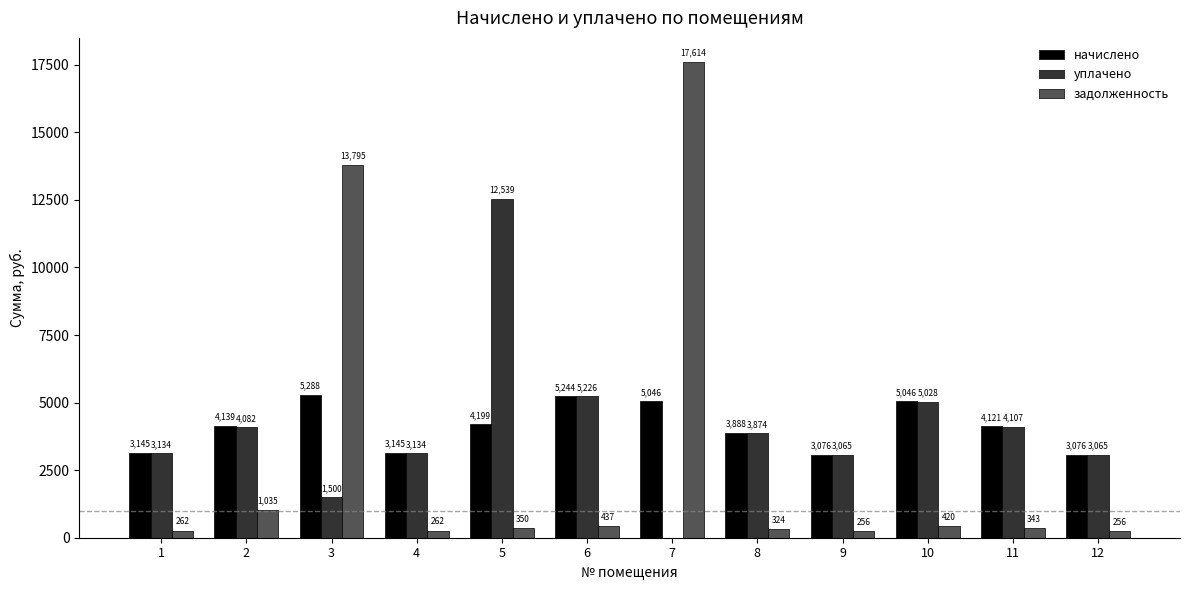

At which category is the sum across all series the highest?

7